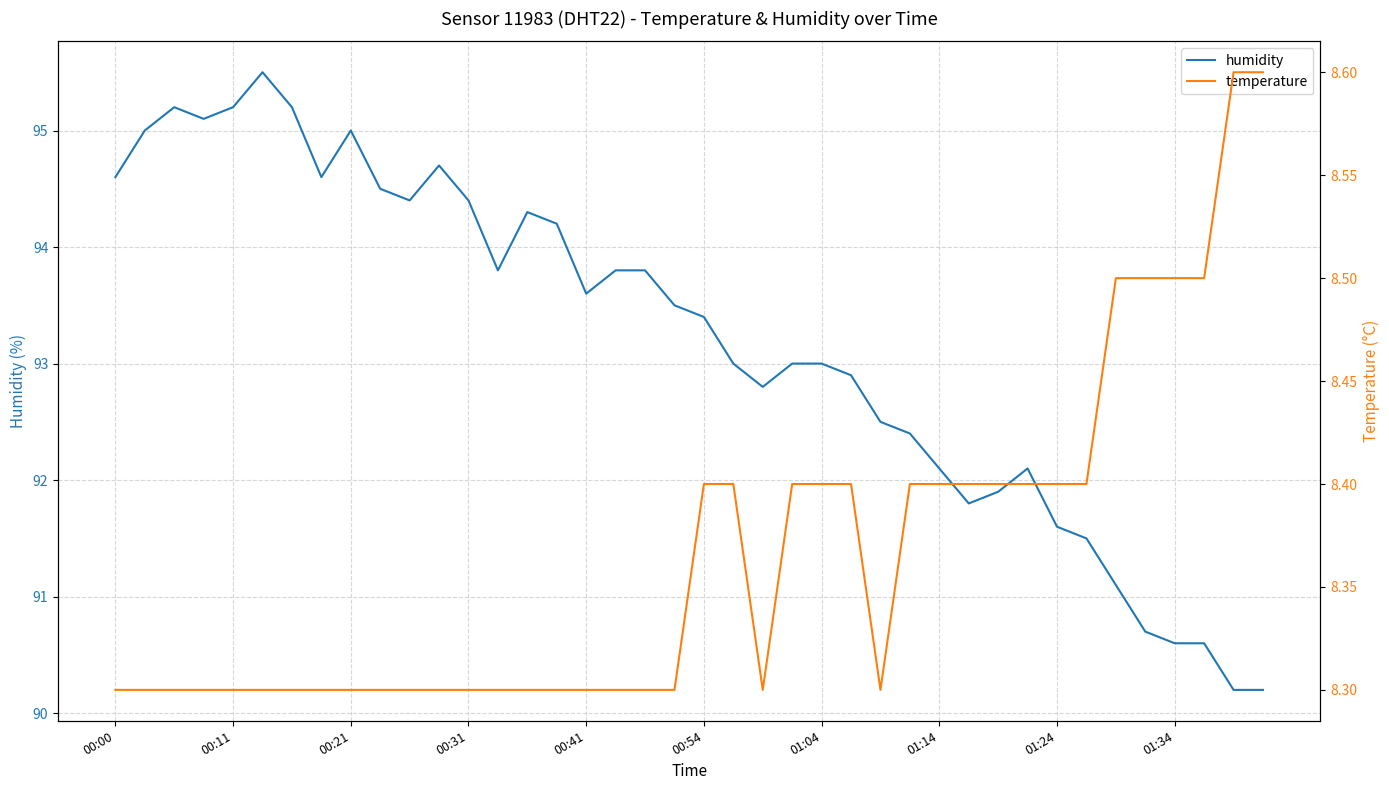

What is the spread (max minus min) of values at 19?

85.2